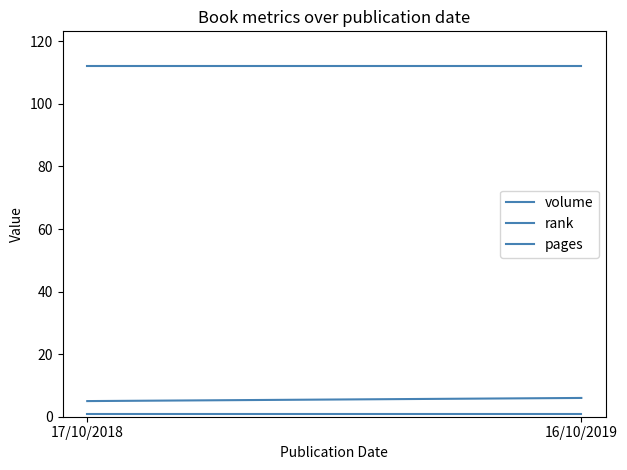

Which category has the highest value in the rank series?

17/10/2018